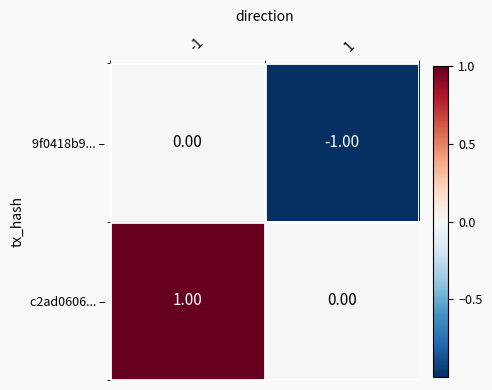

List the labels in order of 9f0418b9... – value, largest first.

-1, 1